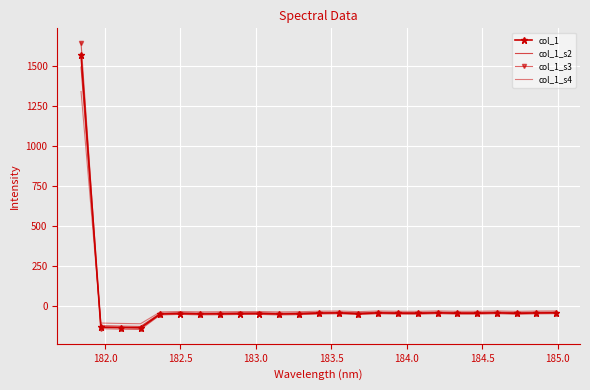

Reading right to left, extract all data points from this chart.

col_1: -45.3	-46.3	-48.7	-45.5	-48.0	-48.1	-45.4	-48.4	-47.9	-45.9	-50.7	-45.9	-47.4	-51.2	-52.7	-49.7	-50.3	-51.6	-52.3	-49.7	-52.7	-139.7	-137.7	-134.7	1571.9
col_1_s2: -41.0	-42.0	-44.3	-41.3	-43.6	-43.7	-41.2	-43.9	-43.5	-41.6	-46.2	-41.6	-43.0	-46.6	-48.1	-45.3	-45.8	-47.1	-47.7	-45.2	-48.0	-130.7	-128.8	-126.0	1495.3
col_1_s3: -50.5	-51.6	-54.1	-50.8	-53.4	-53.5	-50.7	-53.8	-53.3	-51.2	-56.2	-51.2	-52.8	-56.8	-58.3	-55.2	-55.8	-57.2	-57.9	-55.2	-58.3	-149.7	-147.5	-144.5	1647.5
col_1_s4: -33.5	-34.4	-36.4	-33.7	-35.8	-35.9	-33.6	-36.1	-35.7	-34.0	-38.1	-34.1	-35.3	-38.5	-39.8	-37.3	-37.7	-38.9	-39.4	-37.3	-39.8	-113.8	-112.0	-109.5	1341.1